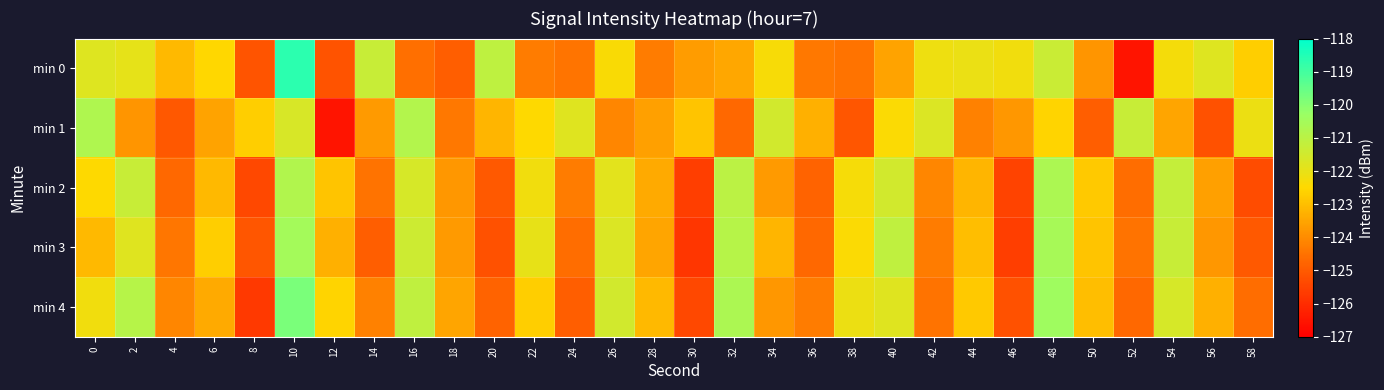

List the series in order of their peak value, highest first.

min 0, min 4, min 3, min 2, min 1